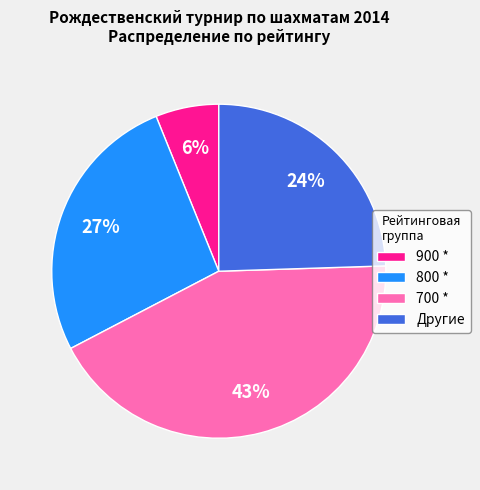

What is the largest slice in the pie chart?

700 *